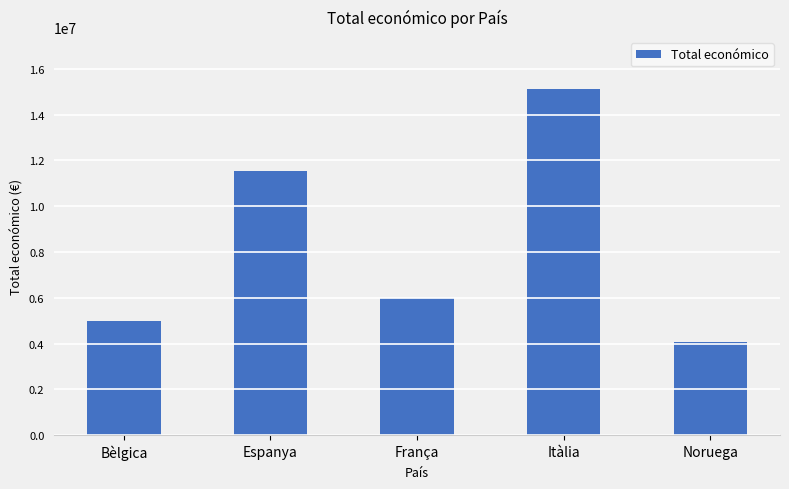

Read the value at Itàlia, to the nearest 10.

15114940